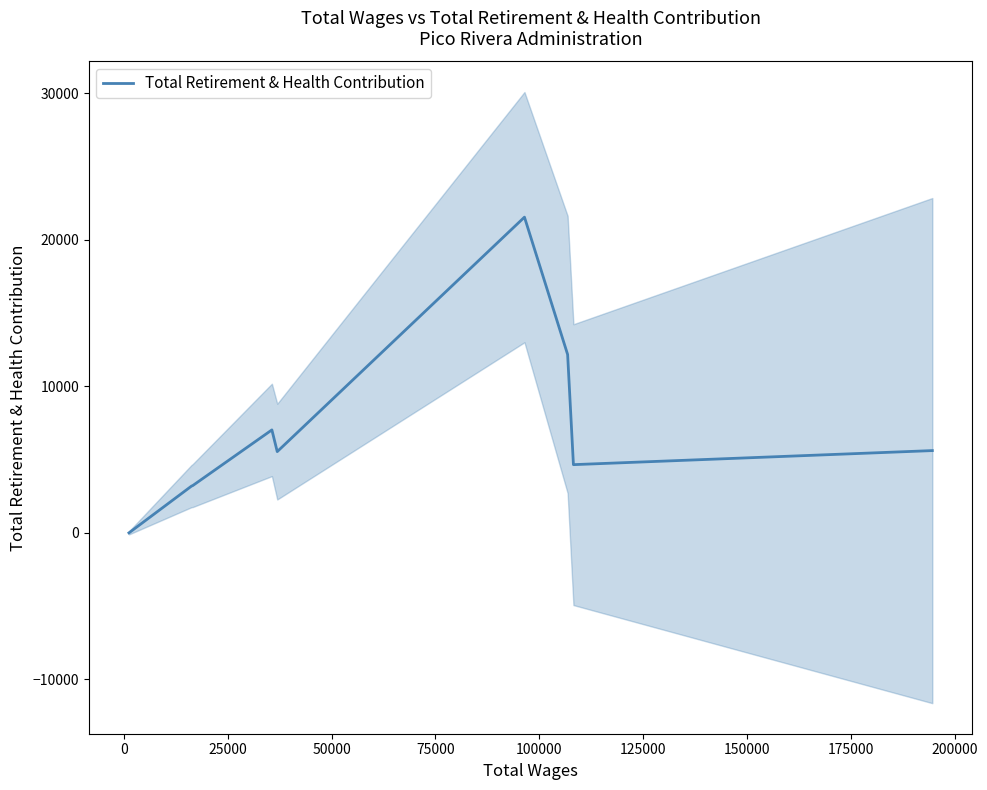

What is the maximum value for Total Retirement & Health Contribution?

21534